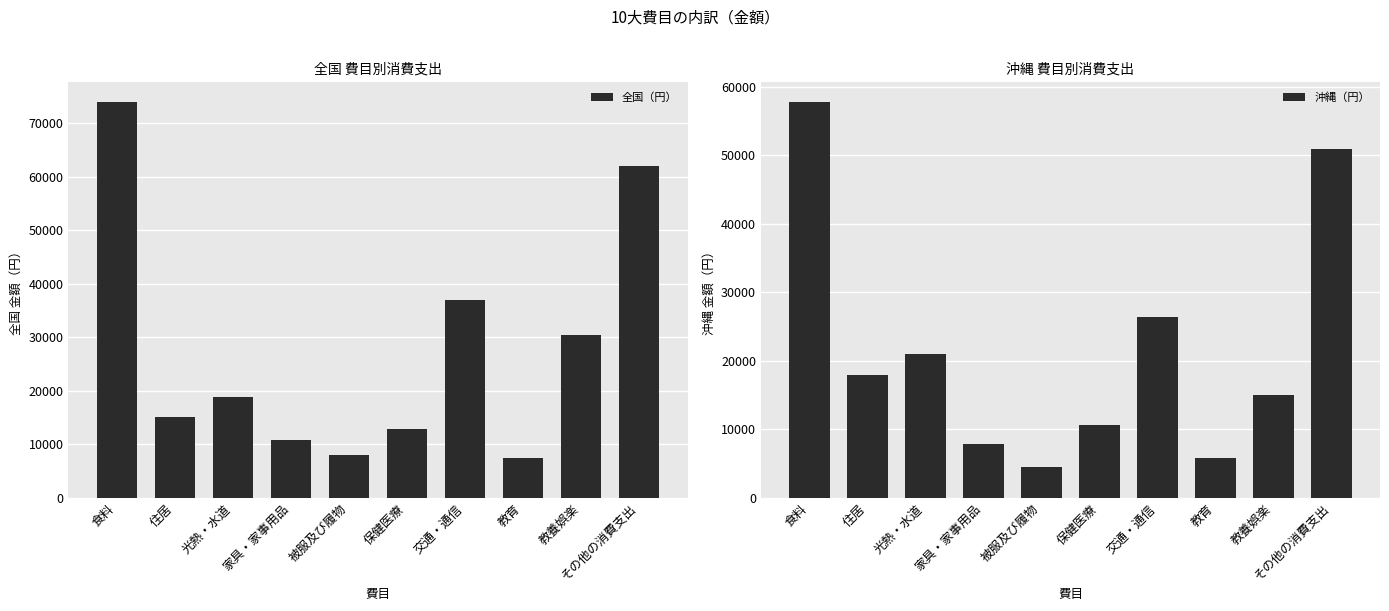

Is it true that 沖縄（円） equals 15778 at 保健医療?

False